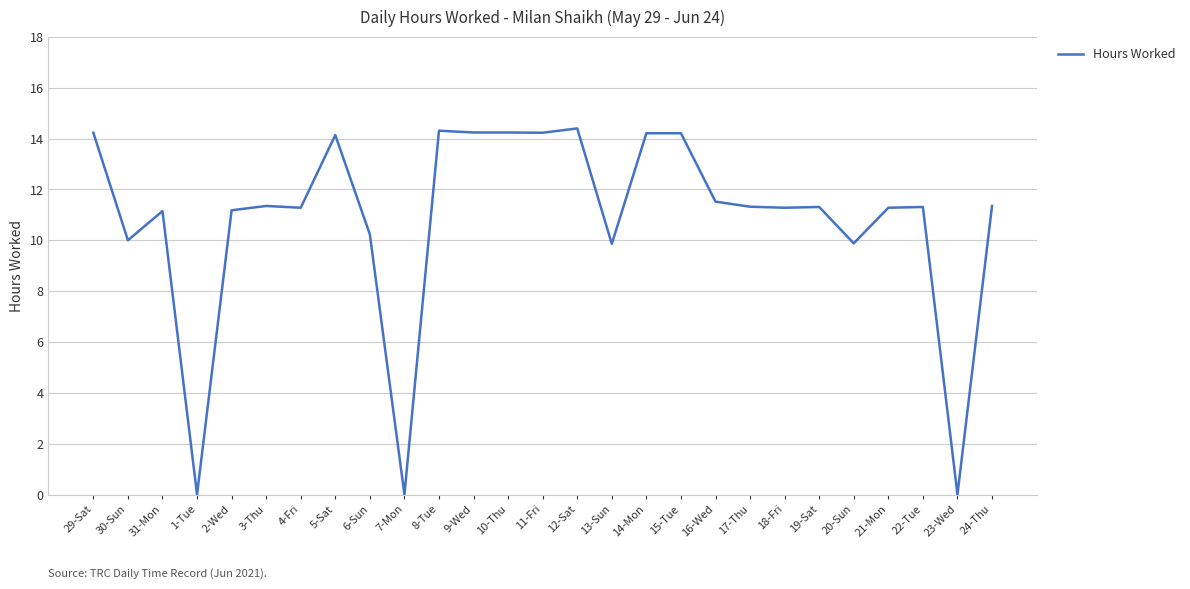

True or false: the data shows 4.9 at 13-Sun.

False